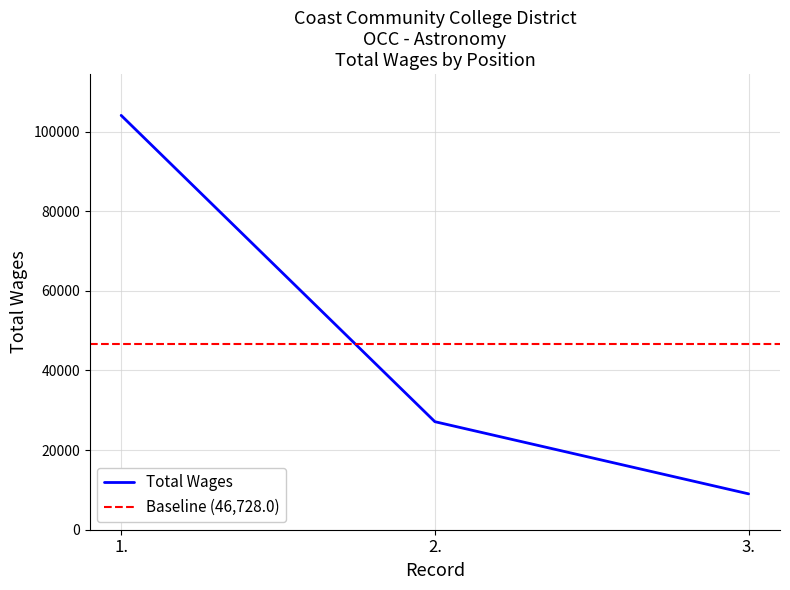

What is the difference between the maximum and second lowest values?

76924